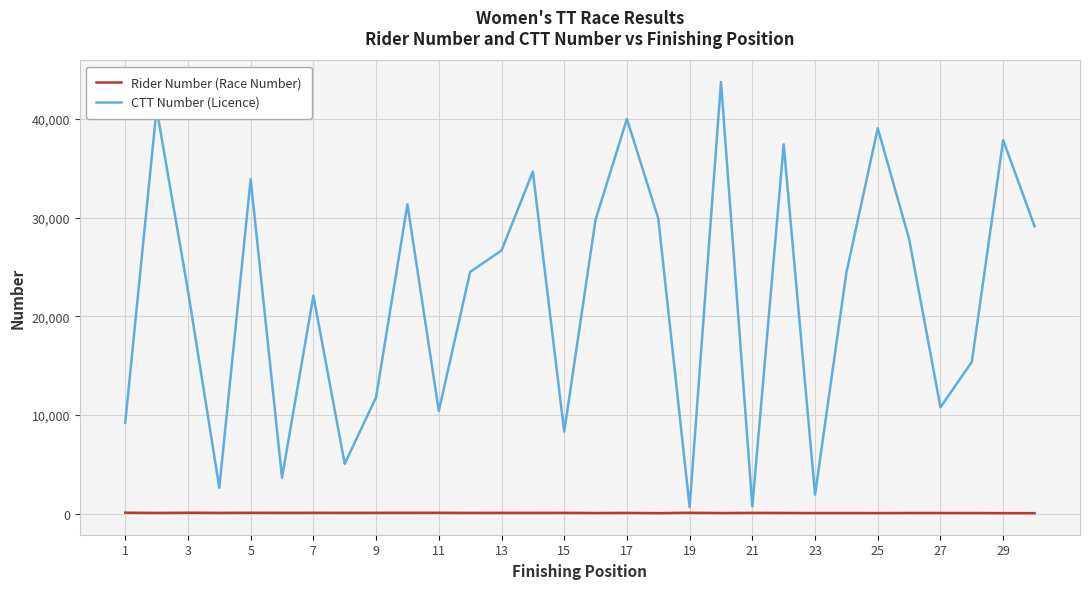

True or false: CTT Number (Licence) has more than 0 points higher than both neighbors.

True